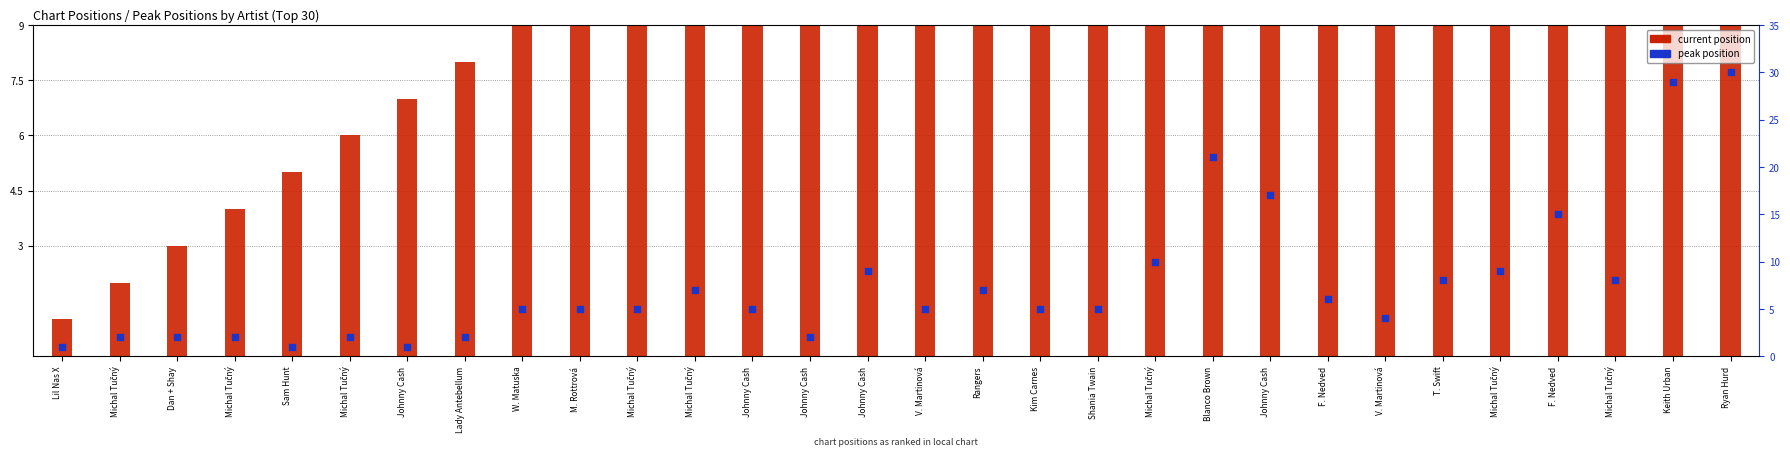

At how many categories does at least one series exceed 21?

9